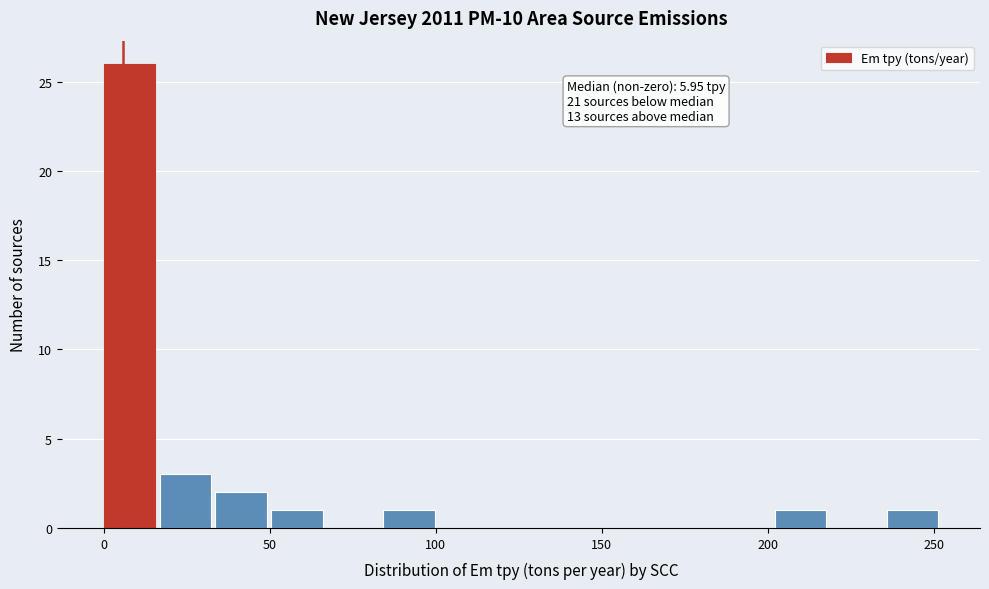

Around what value on the x-axis is the tallest bar? Give the approximate position of its centre, as read against the axis.

10